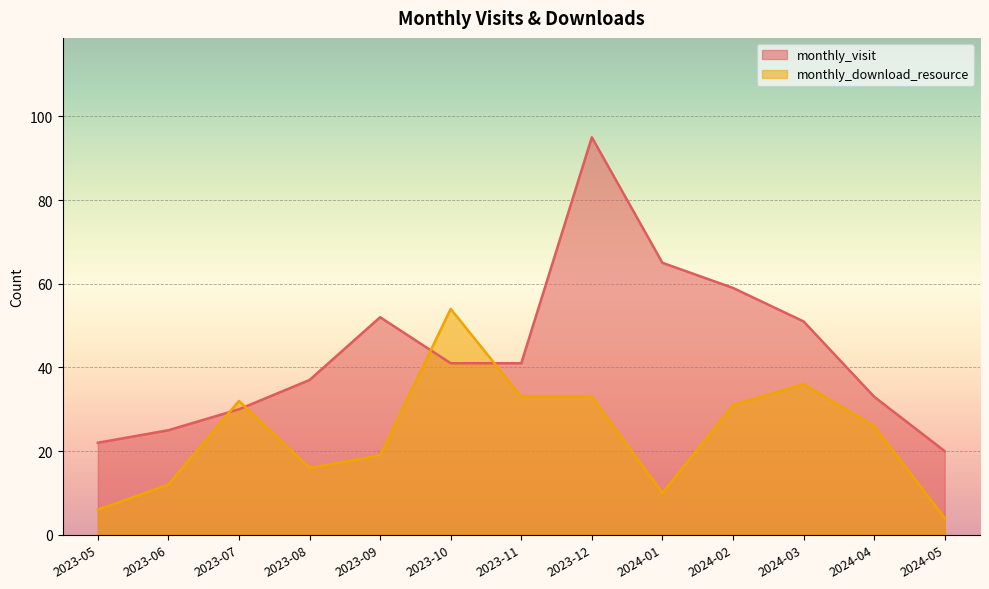

How many distinct data groups are displayed?

2